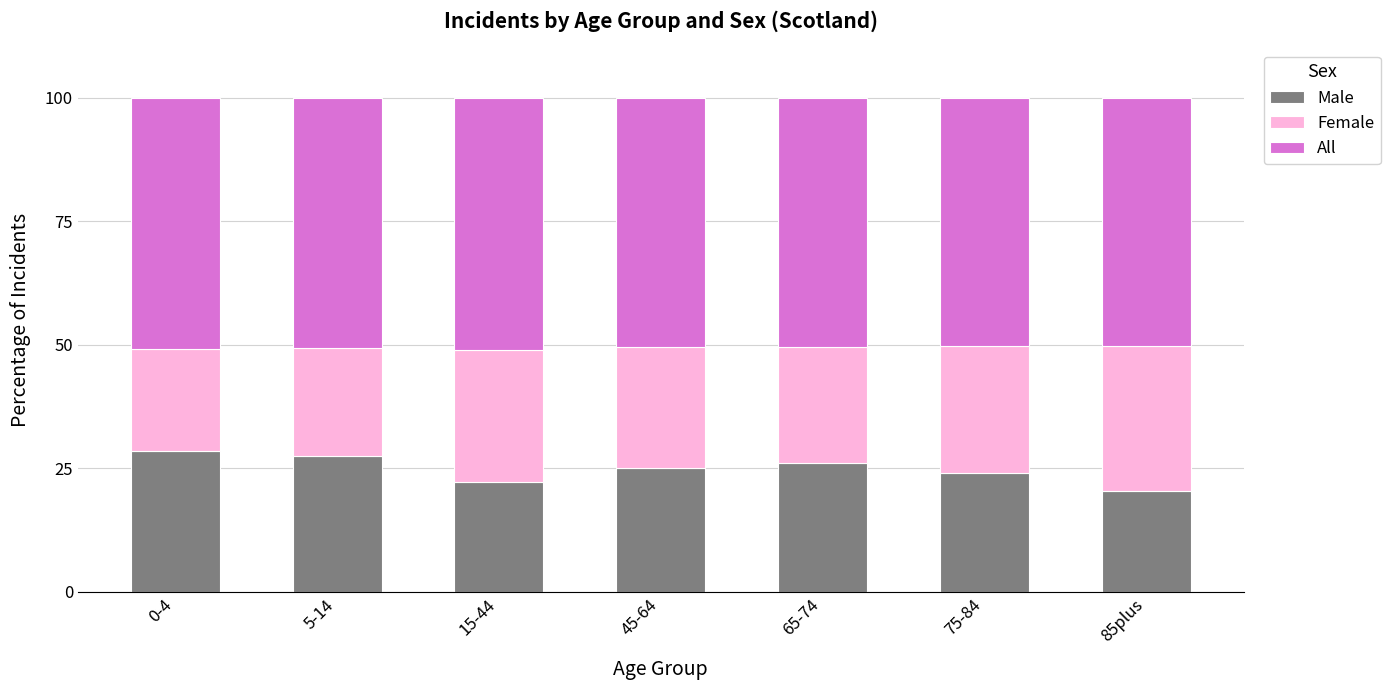

What is the sum of all Male values?

173.9